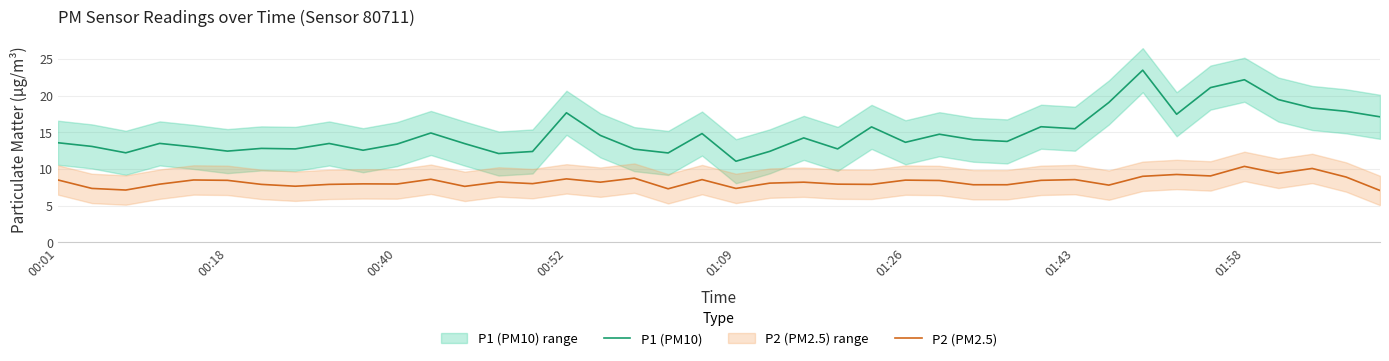

True or false: P1 (PM10) and P2 (PM2.5) cross at least once.

False